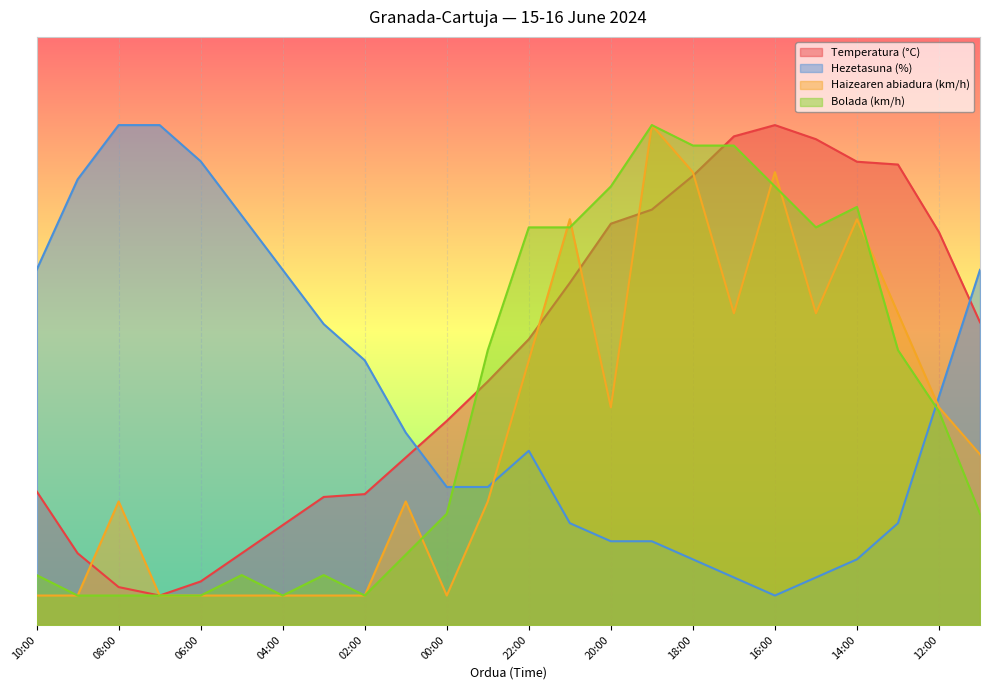

Does the chart display data point markers on the line(s)?

No